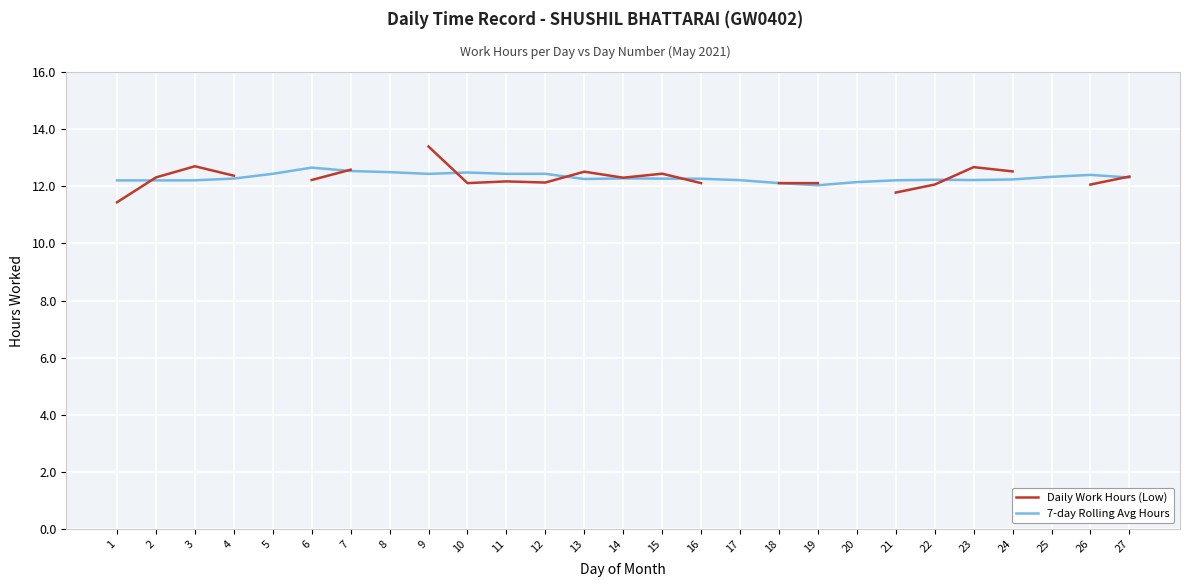

Is the value of 7-day Rolling Avg Hours at 24 greater than the value of Daily Work Hours (Low) at 10?

Yes